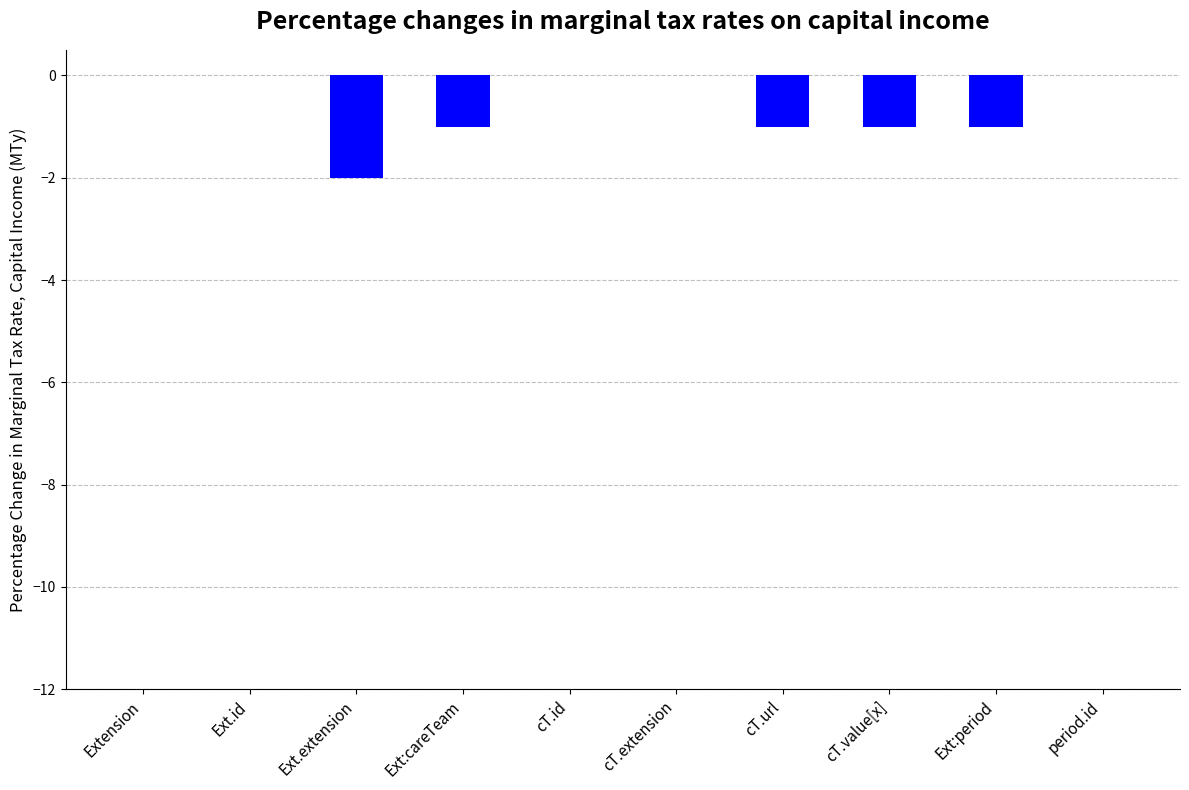

True or false: the data shows -1 at cT.url.

True